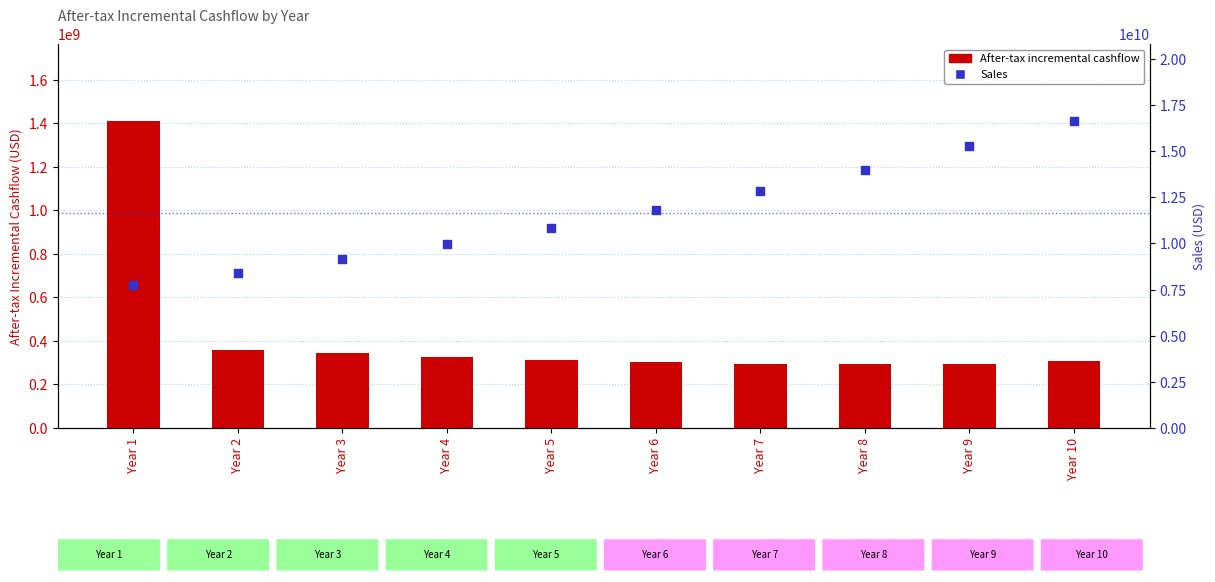

At which category is the sum across all series the highest?

Year 10